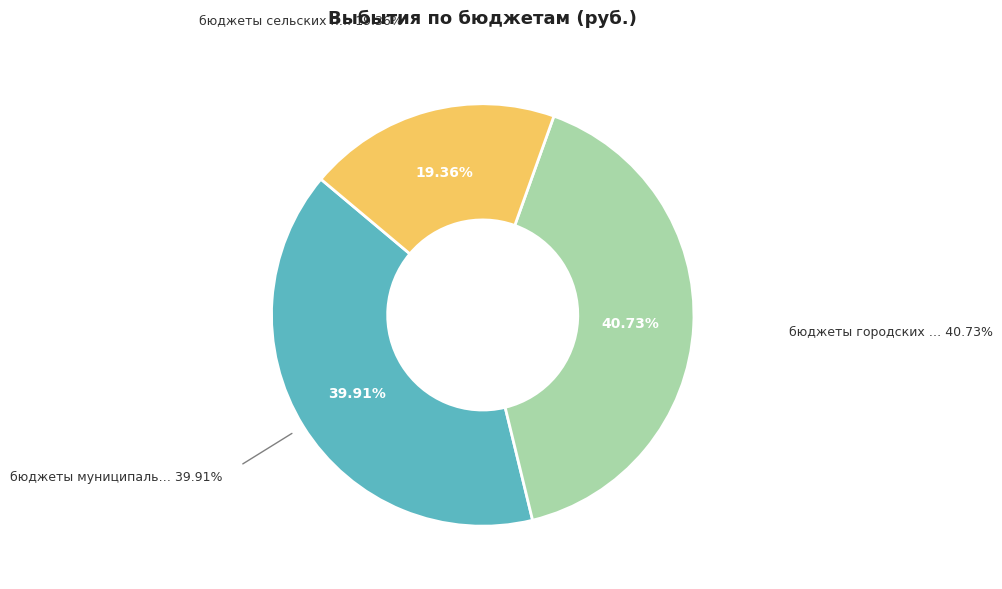

Is there a majority slice in this chart?

No